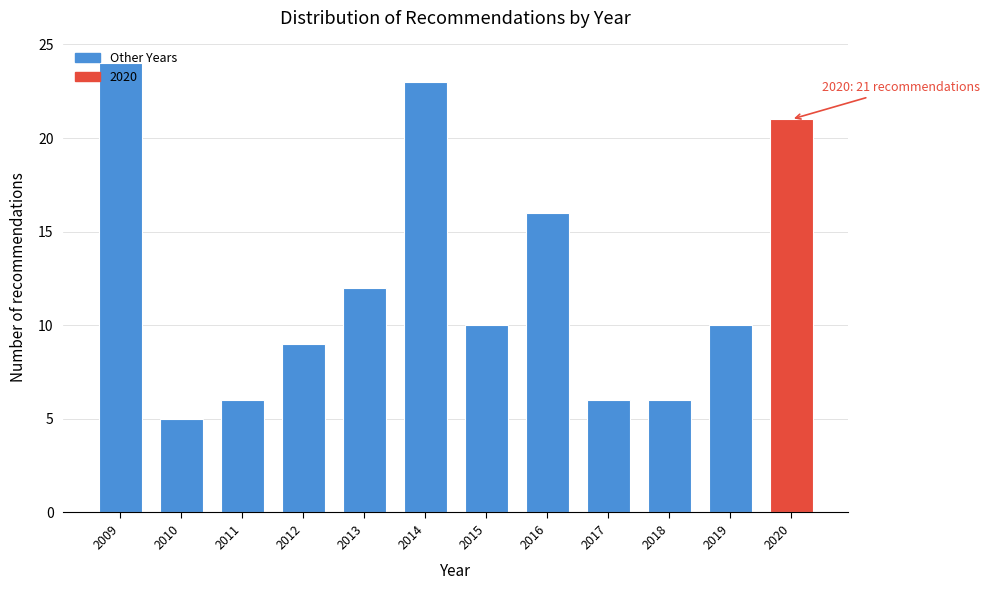

What is the maximum value shown in the chart?

24